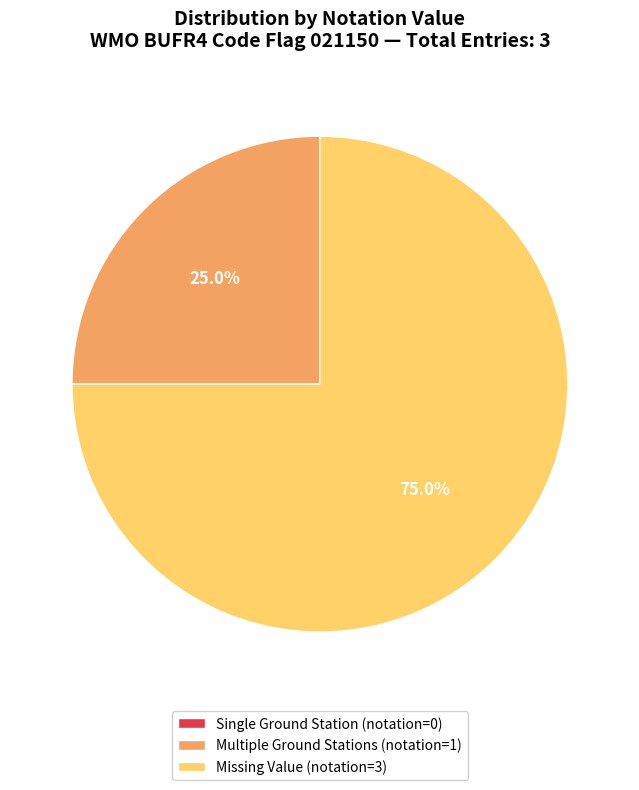

What is the majority slice?

Missing Value (notation=3)